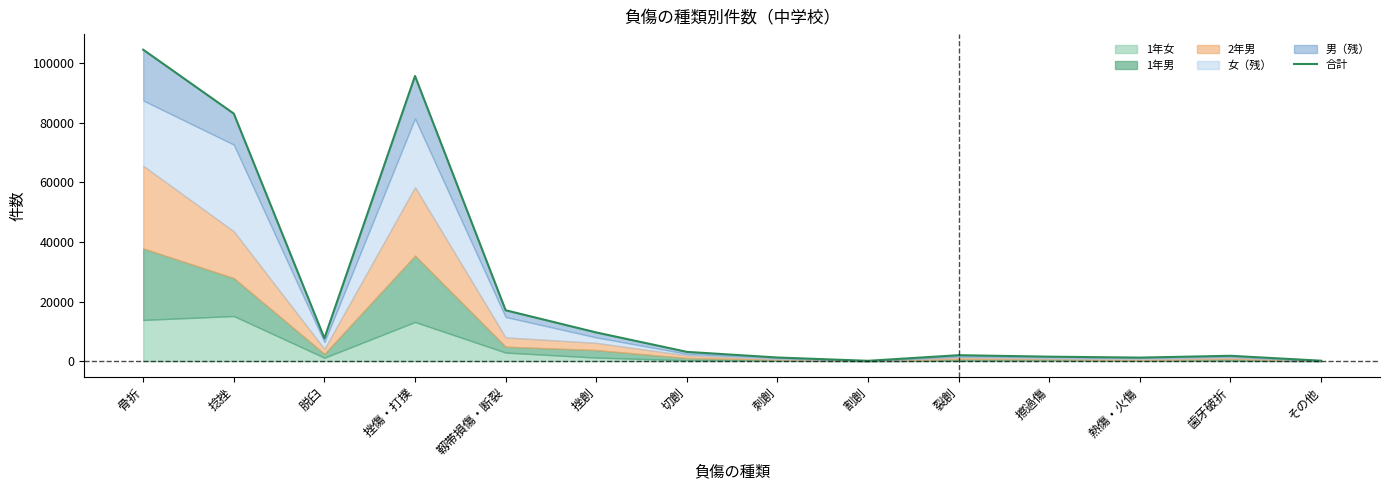

What is the greatest value displayed?

104576